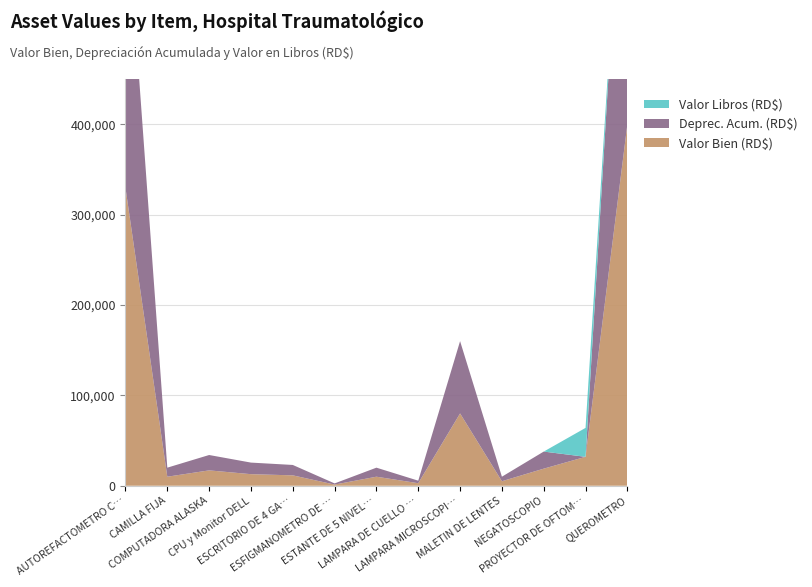

Reading left to right, extract all data points from this chart.

Valor Bien (RD$): AUTOREFACTOMETRO CON QUERATOMETRO=329572	CAMILLA FIJA=10000	COMPUTADORA ALASKA=17000	CPU y Monitor DELL=12804	ESCRITORIO DE 4 GAVETAS=11500	ESFIGMANOMETRO DE PARED=1290	ESTANTE DE 5 NIVELES=10000	LAMPARA DE CUELLO DE GANZO=2800	LAMPARA MICROSCOPIO=80000	MALETIN DE LENTES=5000	NEGATOSCOPIO=18900	PROYECTOR DE OFTOMETRIA=32000	QUEROMETRO=400000
Deprec. Acum. (RD$): AUTOREFACTOMETRO CON QUERATOMETRO=329571	CAMILLA FIJA=9999	COMPUTADORA ALASKA=16999	CPU y Monitor DELL=12803	ESCRITORIO DE 4 GAVETAS=11499	ESFIGMANOMETRO DE PARED=1289	ESTANTE DE 5 NIVELES=9999	LAMPARA DE CUELLO DE GANZO=2799	LAMPARA MICROSCOPIO=79999	MALETIN DE LENTES=4999	NEGATOSCOPIO=18899	PROYECTOR DE OFTOMETRIA=0	QUEROMETRO=399999
Valor Libros (RD$): AUTOREFACTOMETRO CON QUERATOMETRO=1	CAMILLA FIJA=1	COMPUTADORA ALASKA=1	CPU y Monitor DELL=1	ESCRITORIO DE 4 GAVETAS=1	ESFIGMANOMETRO DE PARED=1	ESTANTE DE 5 NIVELES=1	LAMPARA DE CUELLO DE GANZO=1	LAMPARA MICROSCOPIO=1	MALETIN DE LENTES=1	NEGATOSCOPIO=1	PROYECTOR DE OFTOMETRIA=32000	QUEROMETRO=1